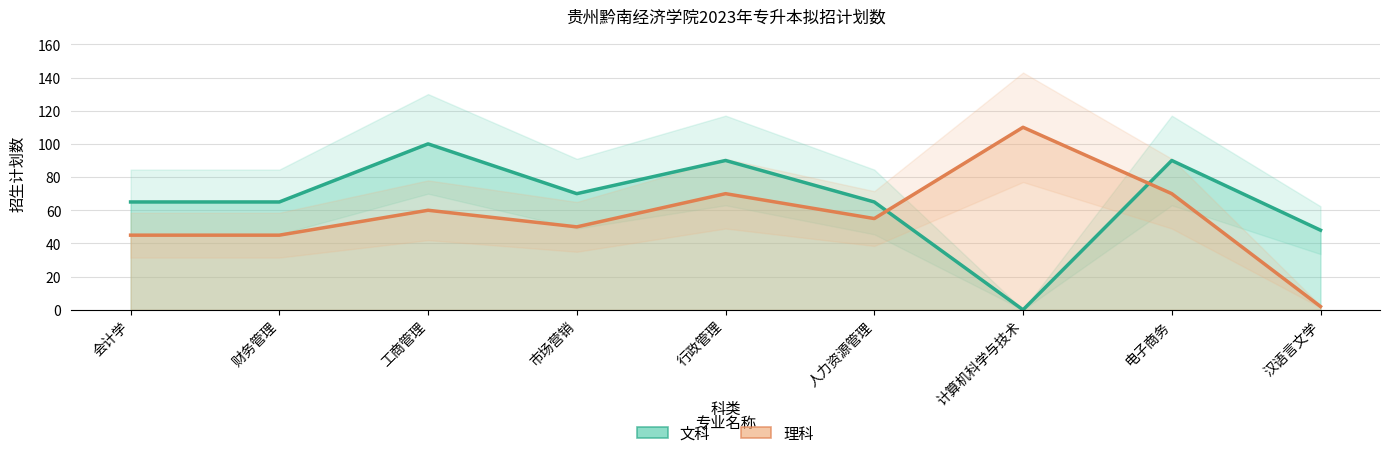

Which series has the widest spread of values?

理科